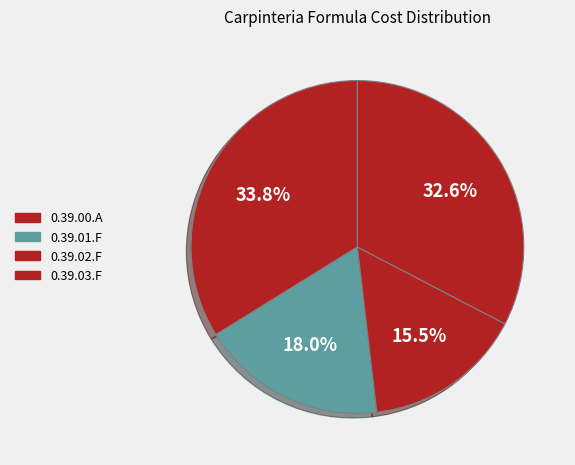

What is the ratio of the value at 0.39.03.F to the value at 0.39.01.F?

1.8